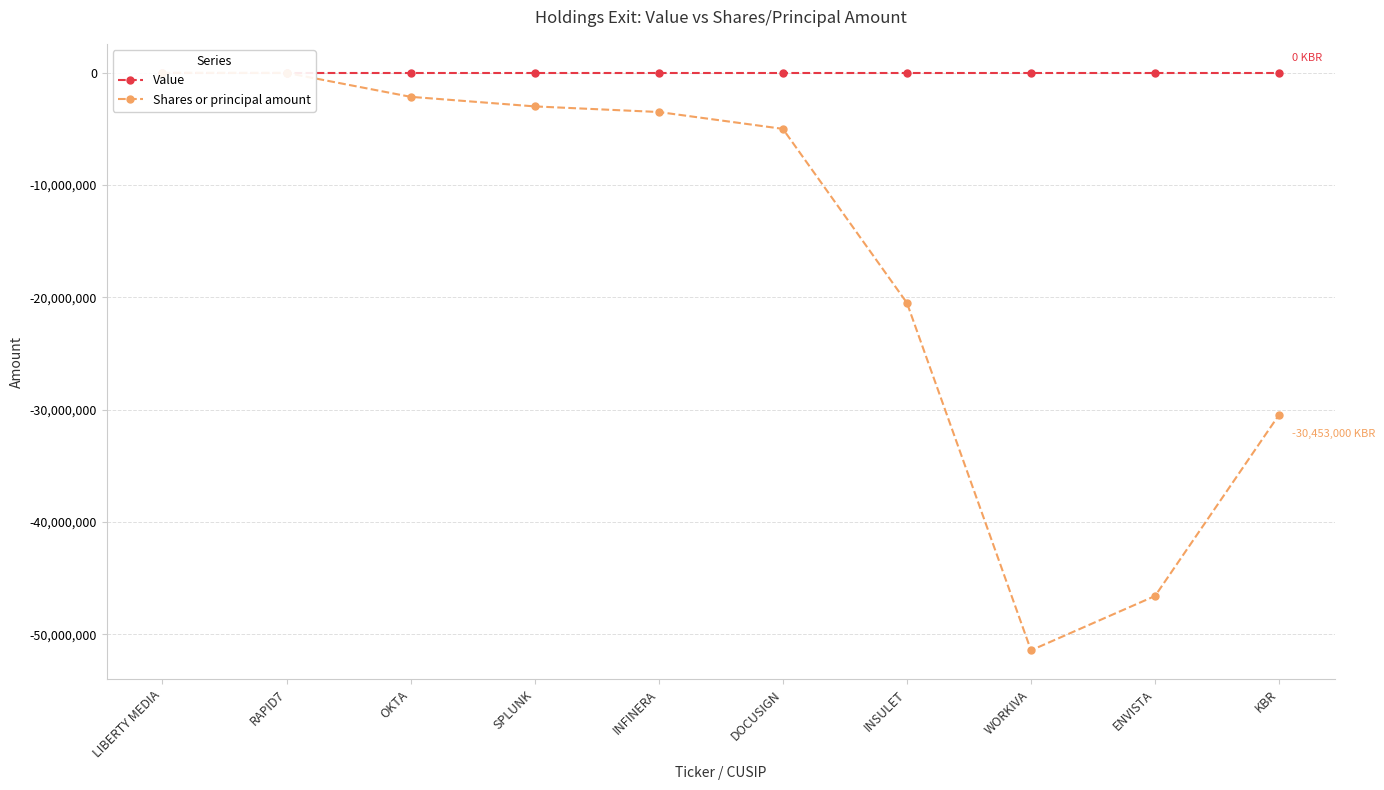

Reading left to right, extract all data points from this chart.

Value: 0	0	0	0	0	0	0	0	0	0
Shares or principal amount: -5576	-14622	-2147000	-3000000	-3500000	-5000000	-20500000	-51442000	-46600000	-30453000